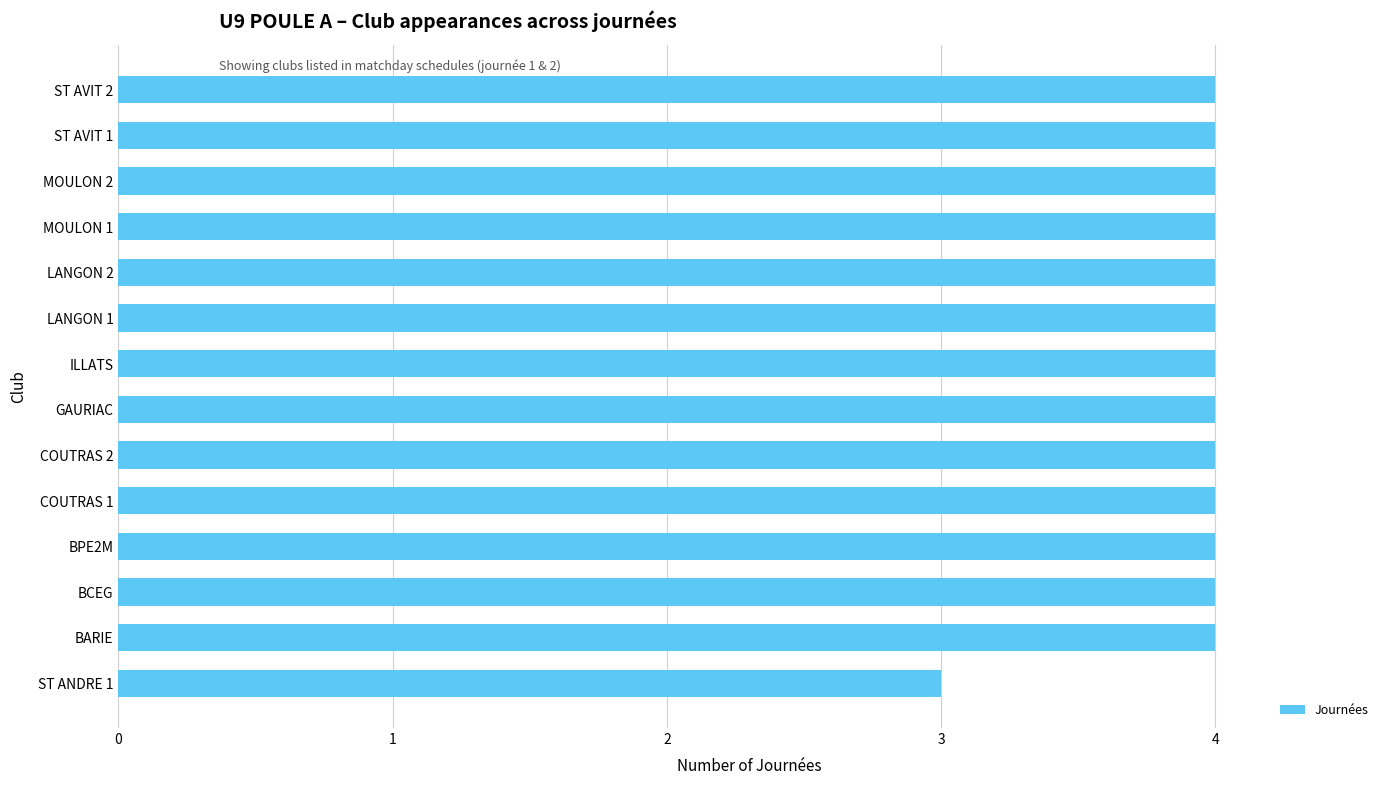

What position from the bottom is MOULON 1?

11